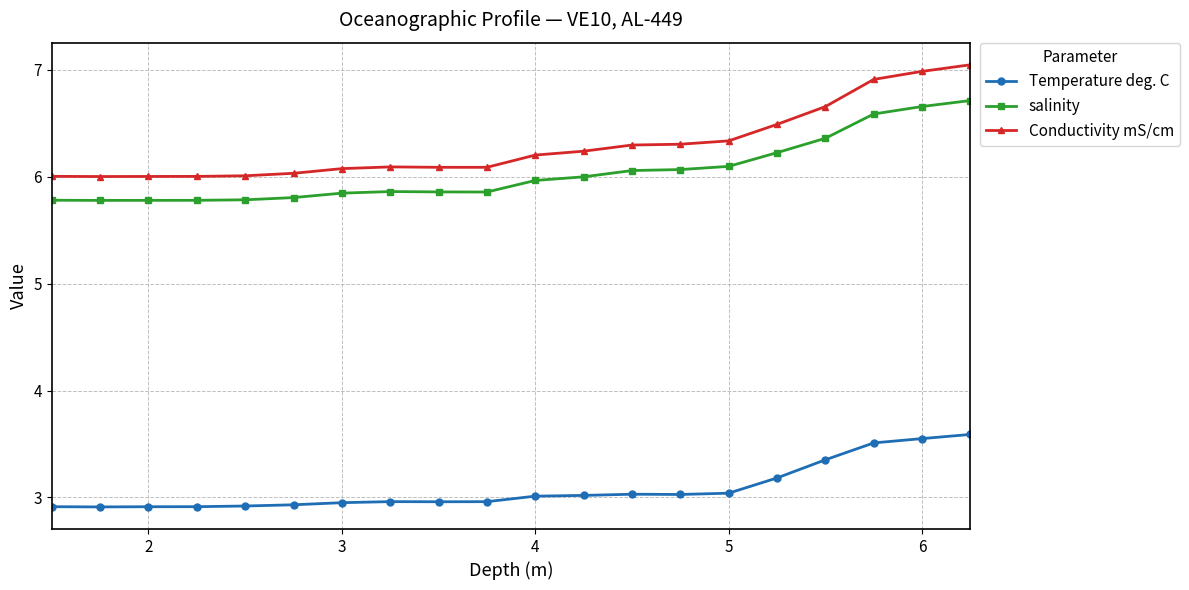

What are all the series names shown in the legend?

Temperature deg. C, salinity, Conductivity mS/cm